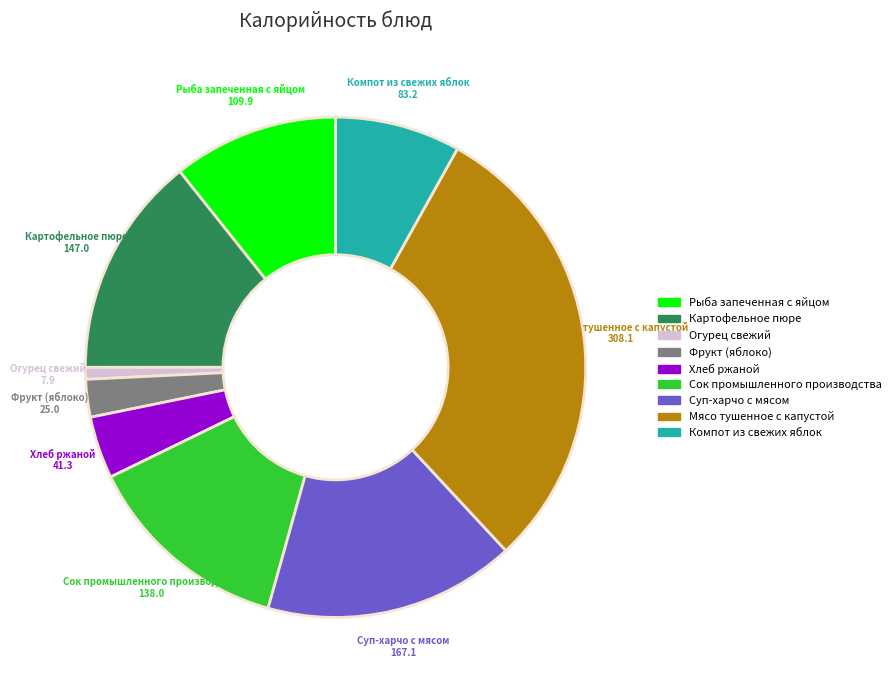

How many slices are in this pie chart?

9